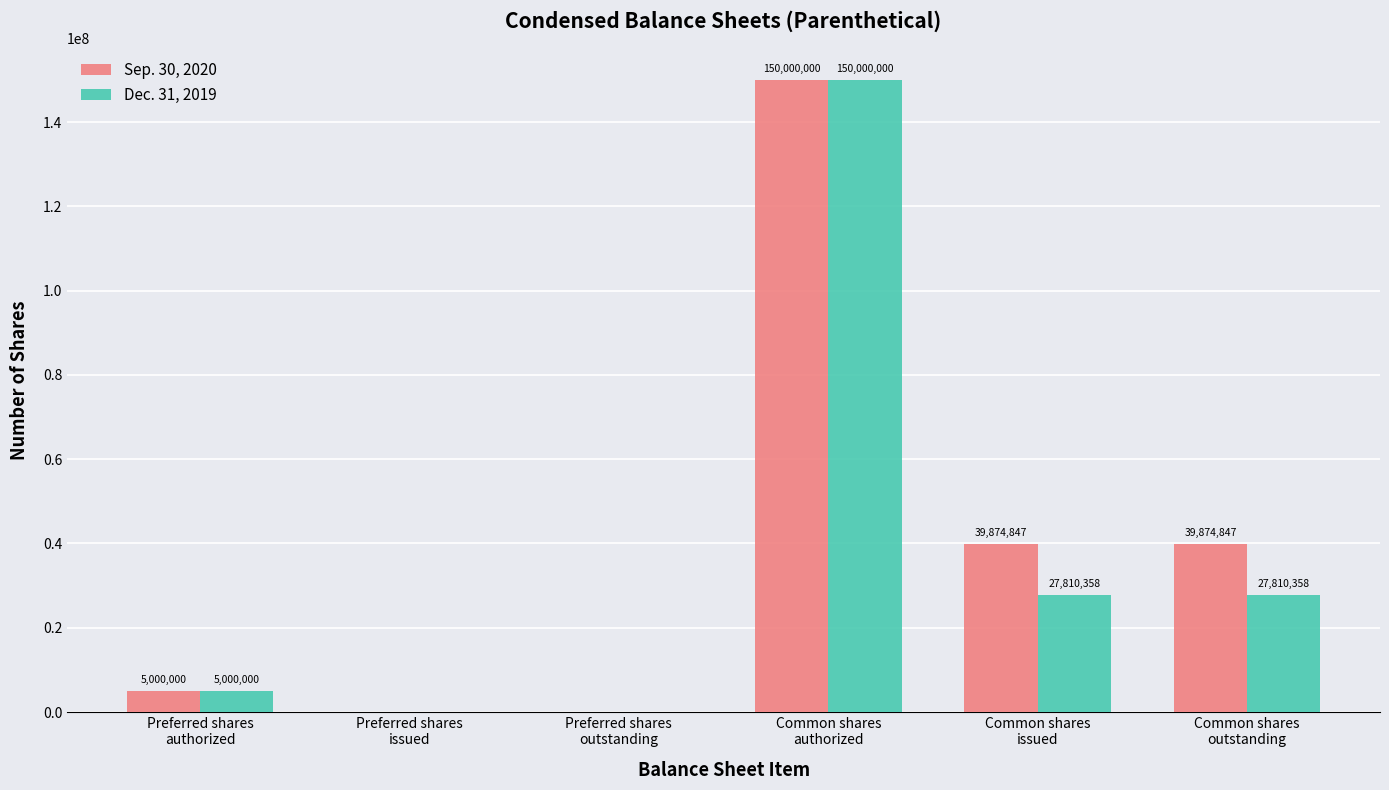

Which series has the largest total across all categories?

Sep. 30, 2020